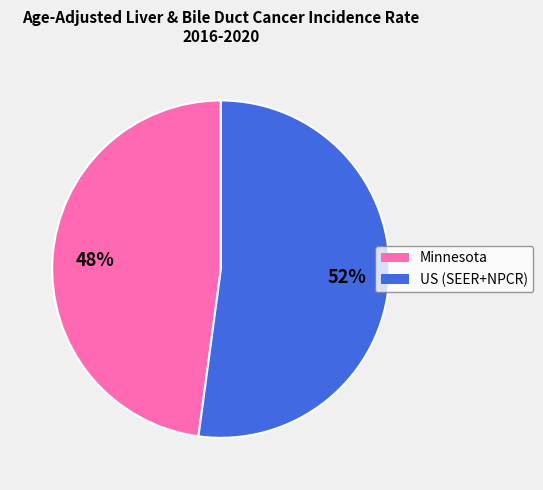

The Minnesota slice represents 48% of the pie. True or false?

True